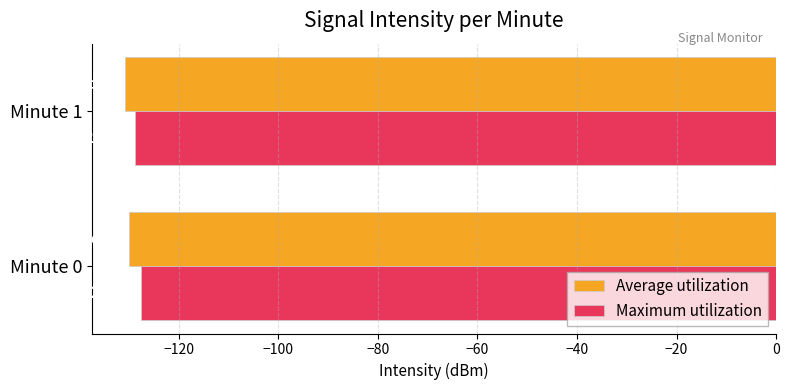

What is the sum of the Average utilization values at Minute 0 and Minute 1?

-260.9